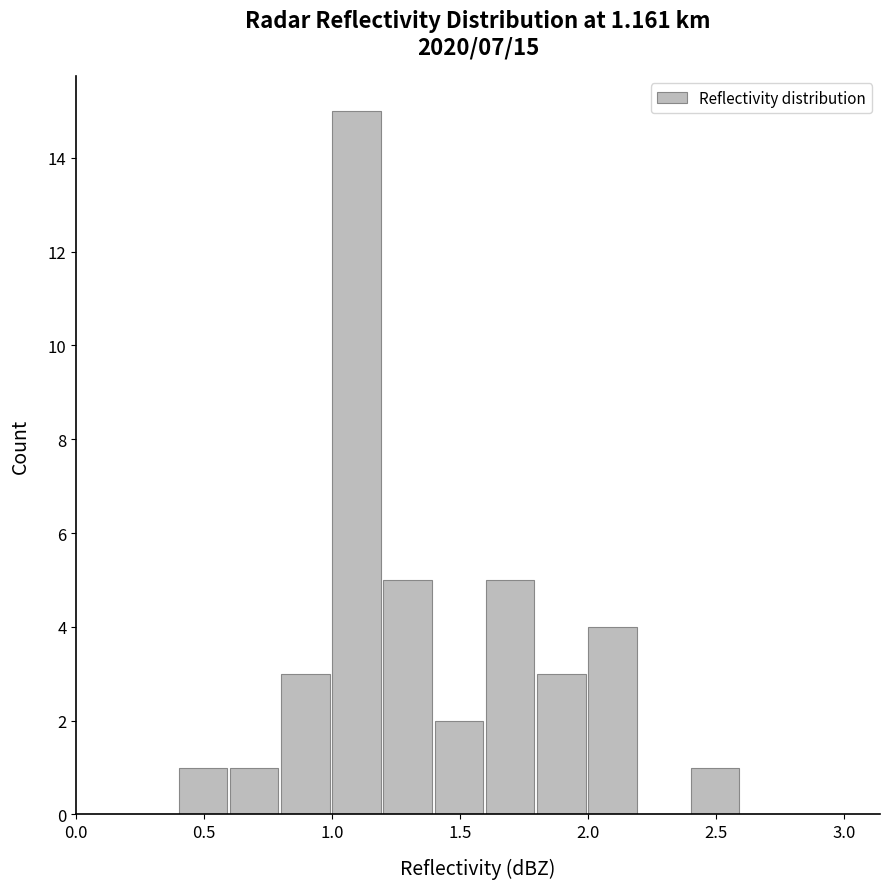

Over which range of the x-axis is the bar tallest?

1.0 to 1.2